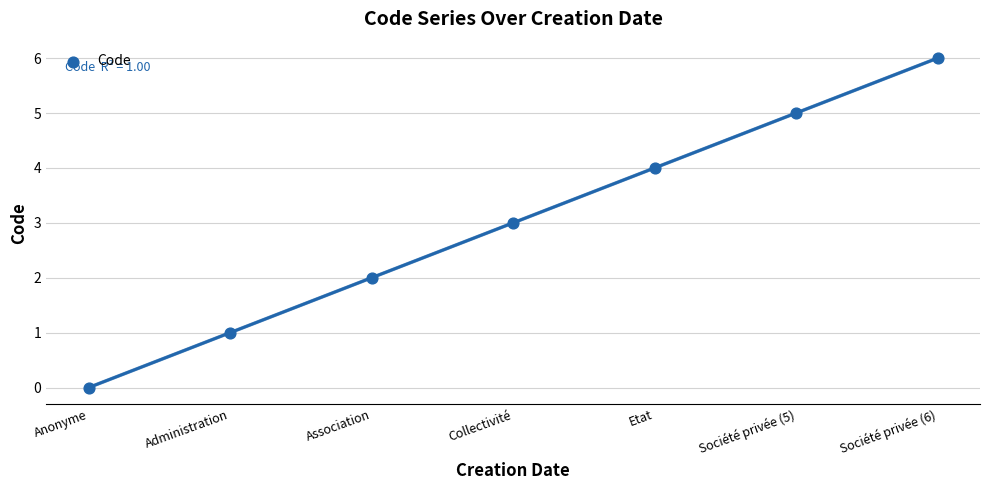

What is the range of Y values (max minus min)?

6